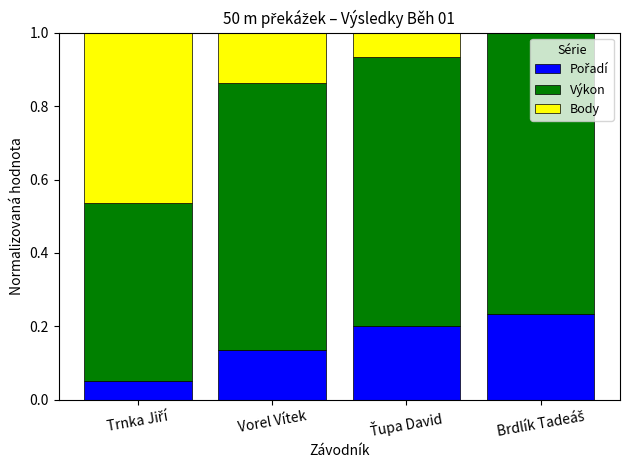

Are the bars horizontal?

No